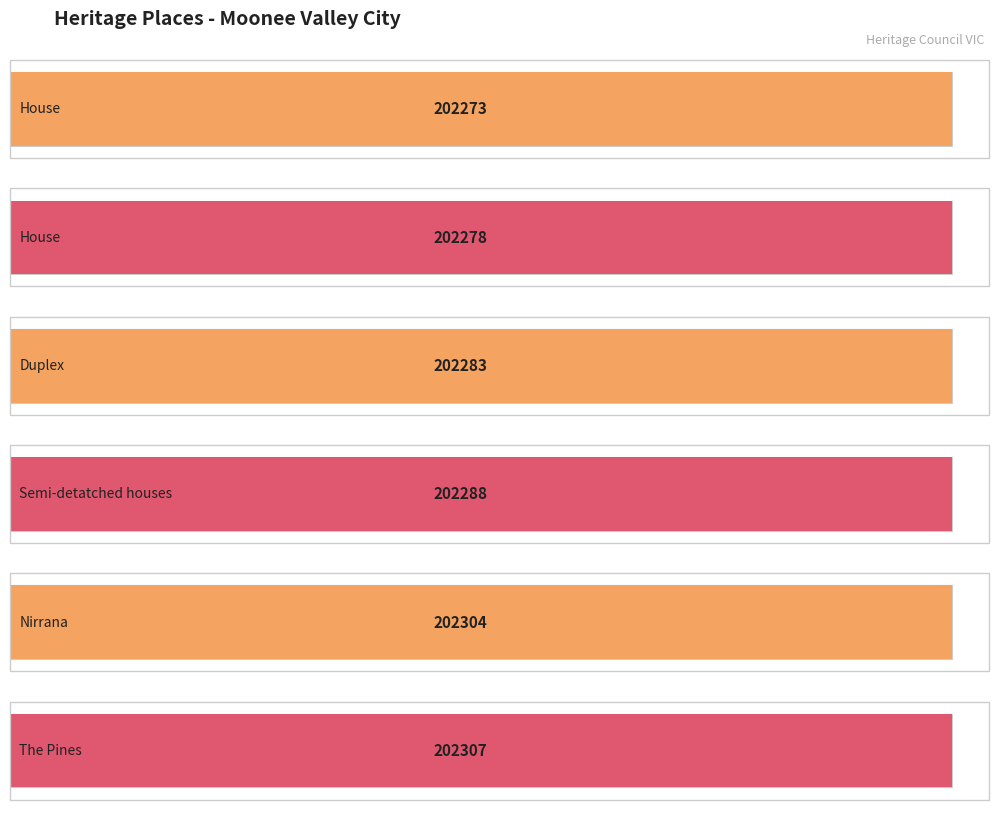

Reading right to left, list all the values displayed in this chart.

The Pines=202307	Nirrana=202304	Semi-detatched houses=202288	Duplex=202283	House=202278	House=202273